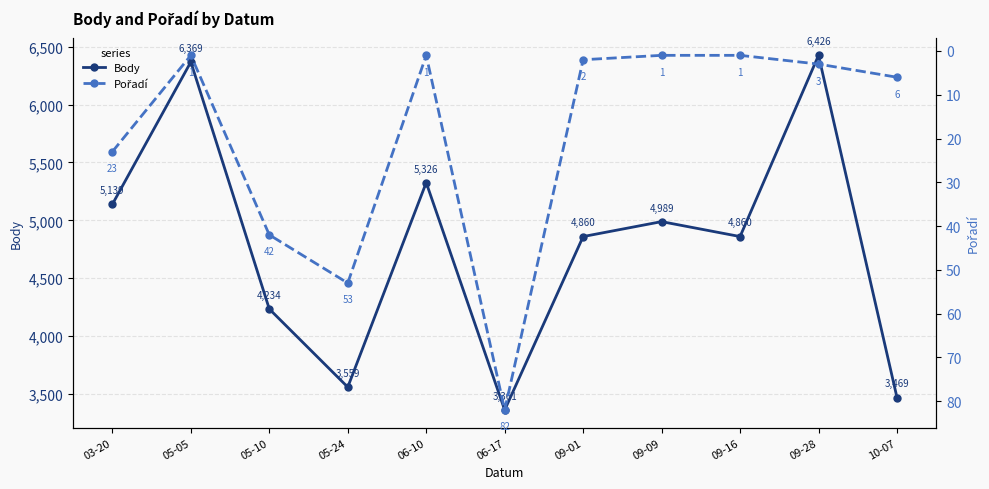

What is the sum of the Pořadí values at 10-07 and 06-10?

7